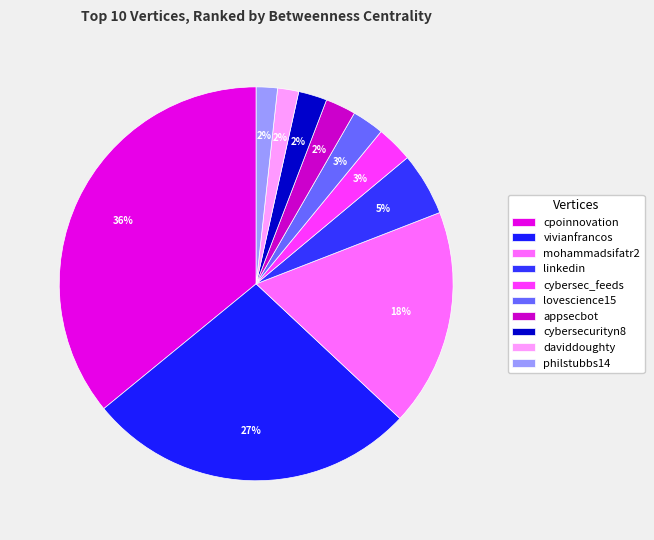

To the nearest percent, what is the average slice percentage?

10%